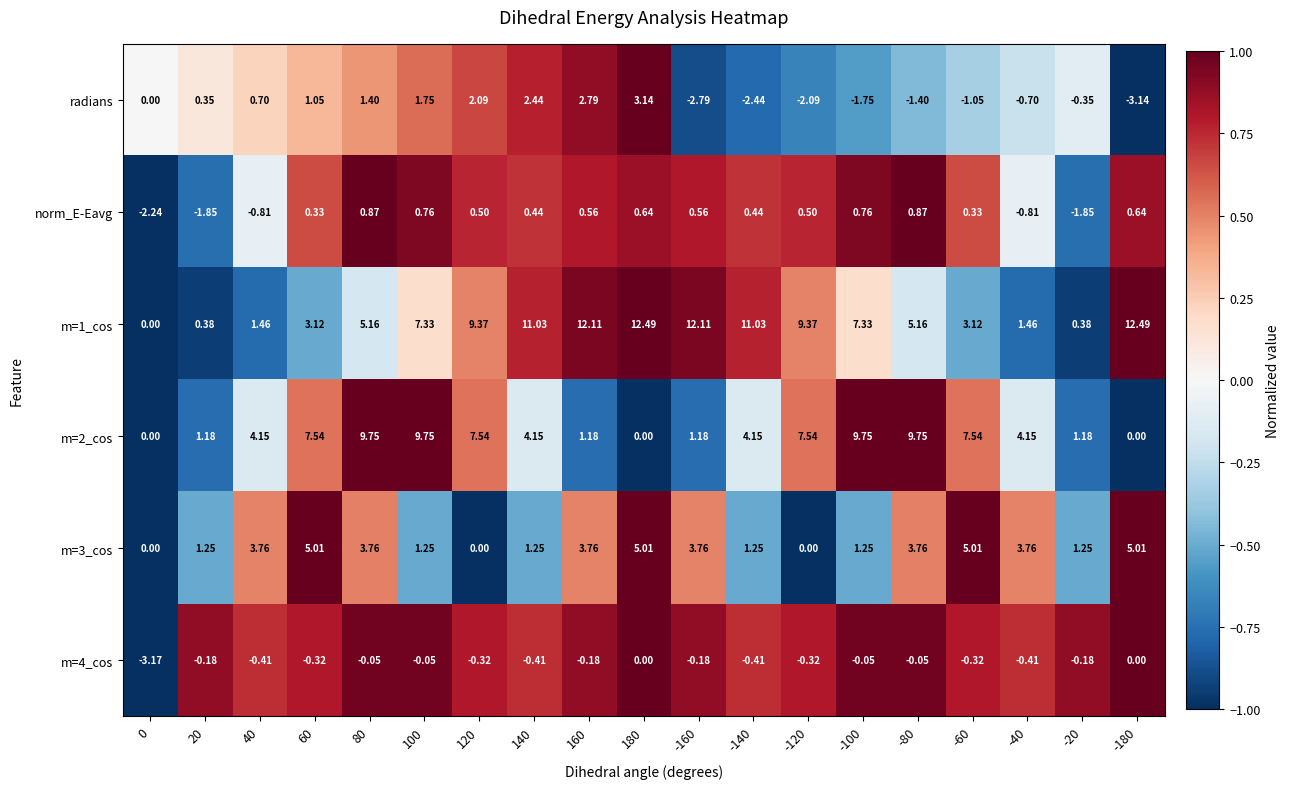

Is the value of m=2_cos at 120 greater than the value of m=4_cos at -180?

Yes